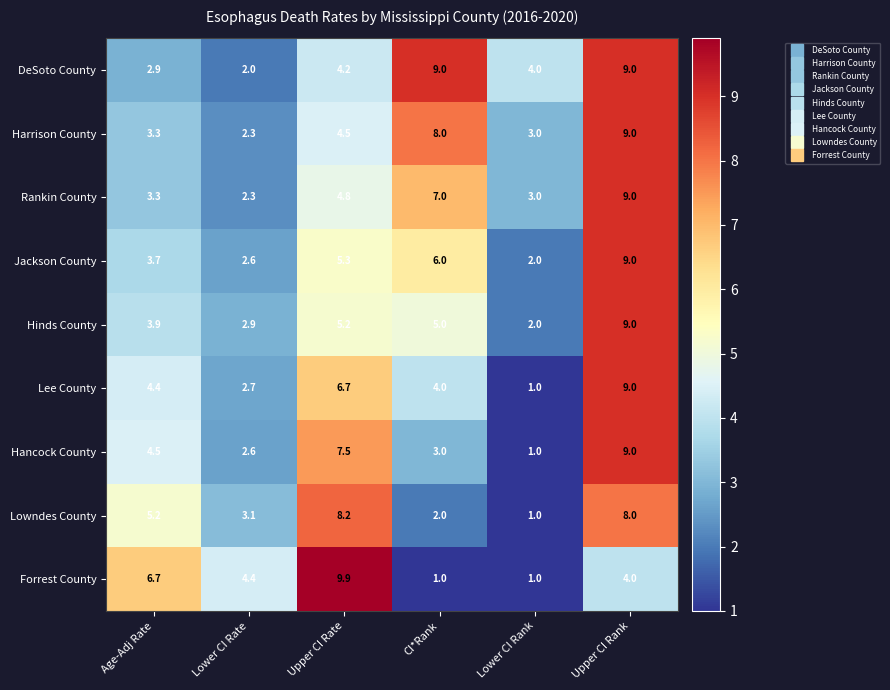

At which category is the sum across all series the highest?

Upper CI Rank